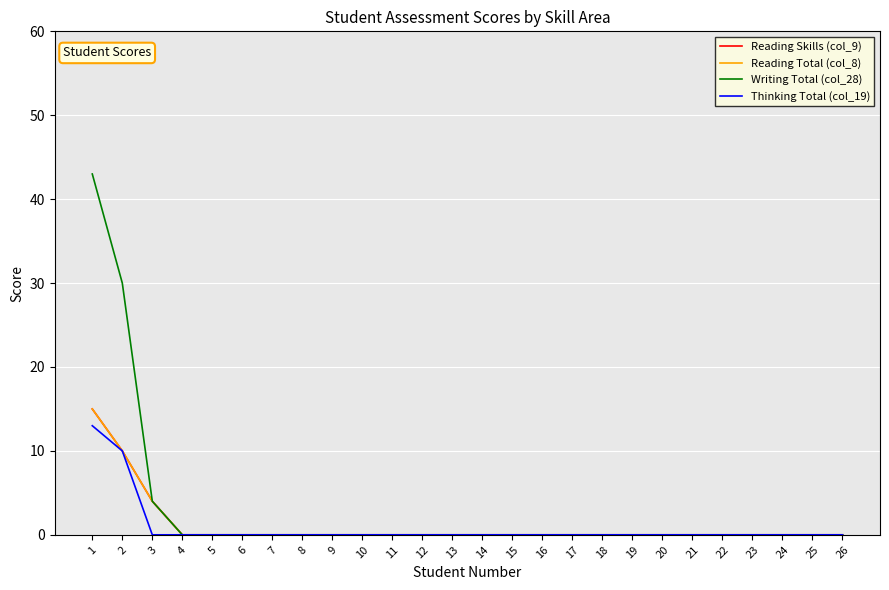

At which label does Reading Skills (col_9) reach its minimum?

4